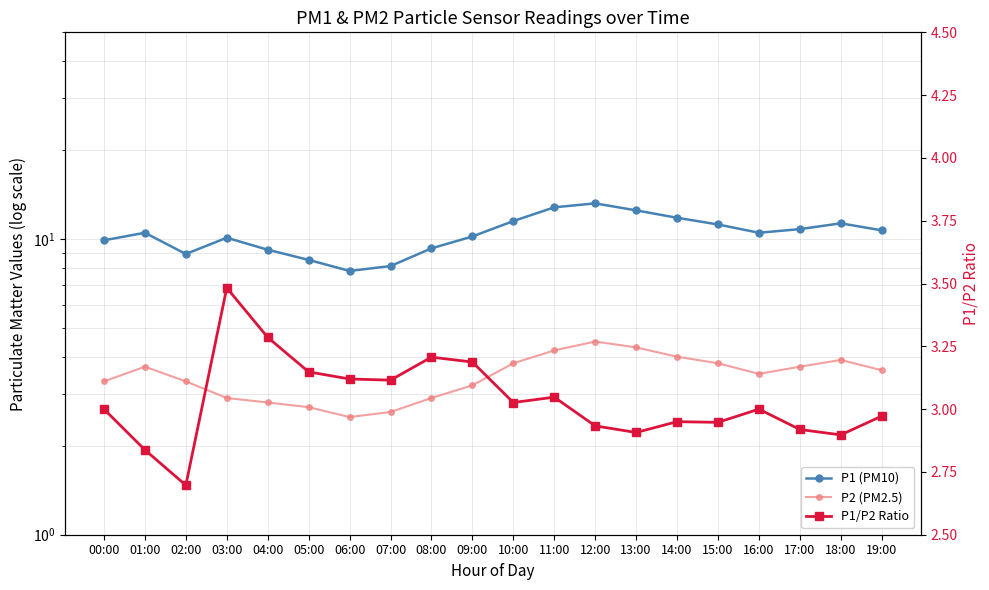

How many series are shown in this chart?

3